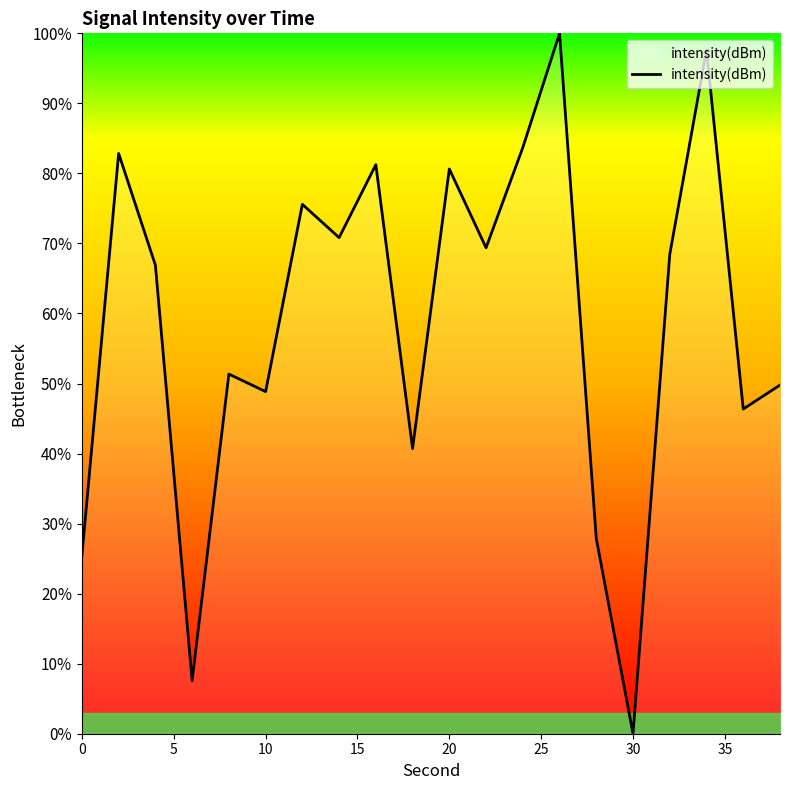

What is the difference between the maximum and minimum values?

100.0